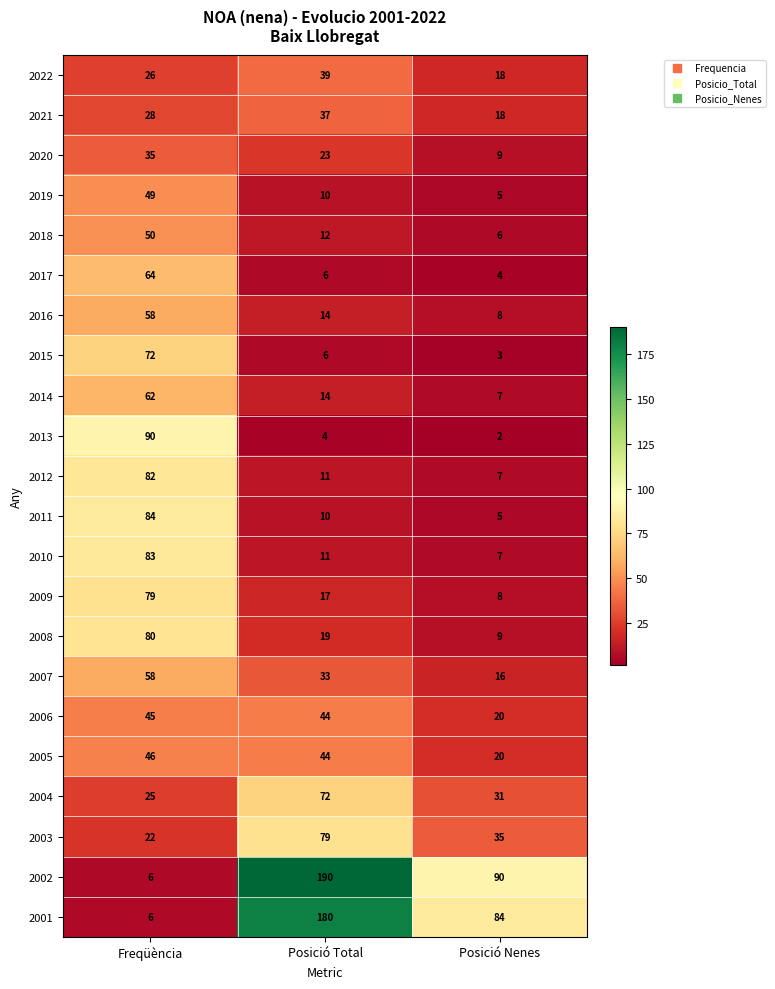

Which series has the widest spread of values?

2002